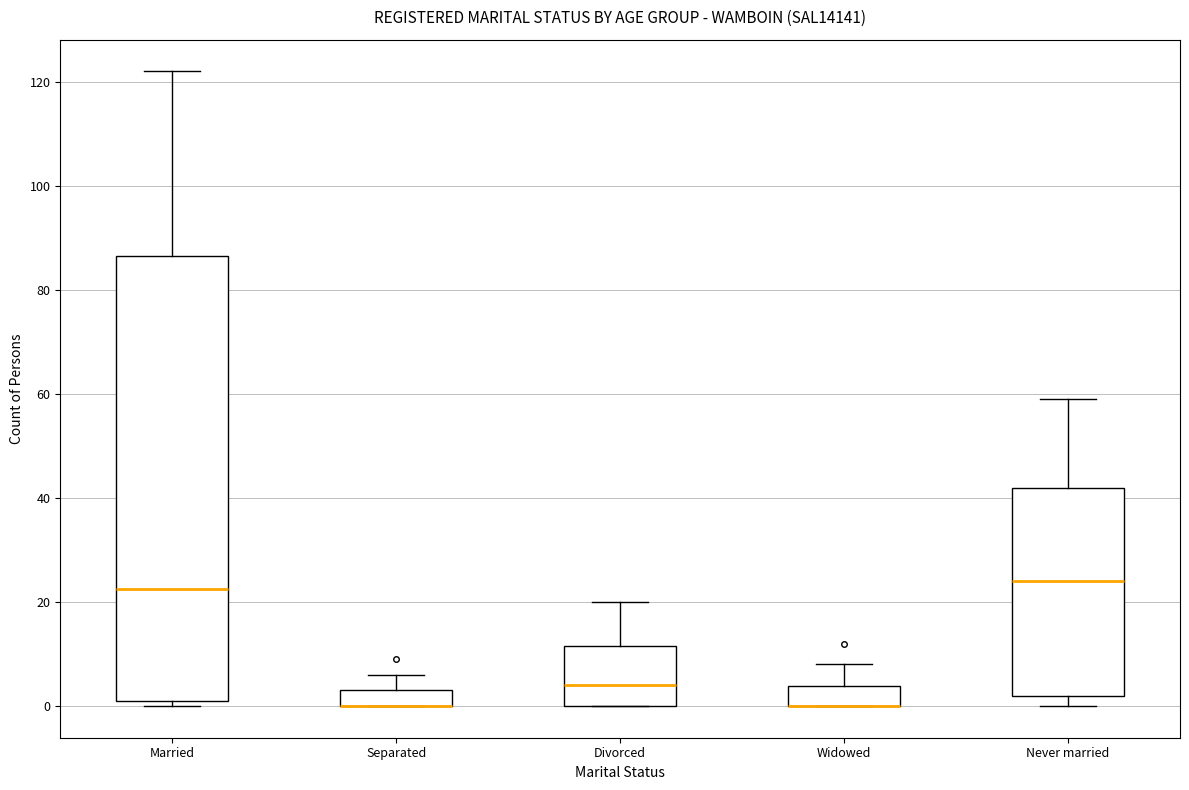

Reading left to right, read every box against the y-axis: the position of its median line, the range the box covers, and the ends of its whiskers. The values are not printed on the chart, so give them approximately, as read against the axis.

Married: median 22, box 2 to 86, whiskers 0 to 122
Separated: median 0 (drawn on the box's lower edge), box 0 to 4, whiskers 0 to 6
Divorced: median 4, box 0 to 12, whiskers 0 to 20
Widowed: median 0 (drawn on the box's lower edge), box 0 to 4, whiskers 0 to 8
Never married: median 24, box 2 to 42, whiskers 0 to 60